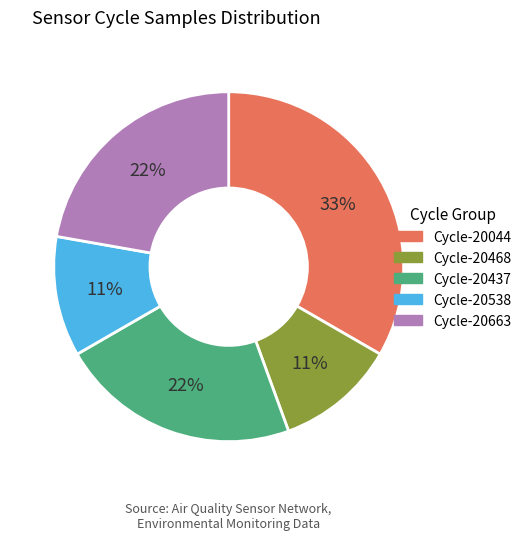

To the nearest percent, what is the average slice percentage?

20%